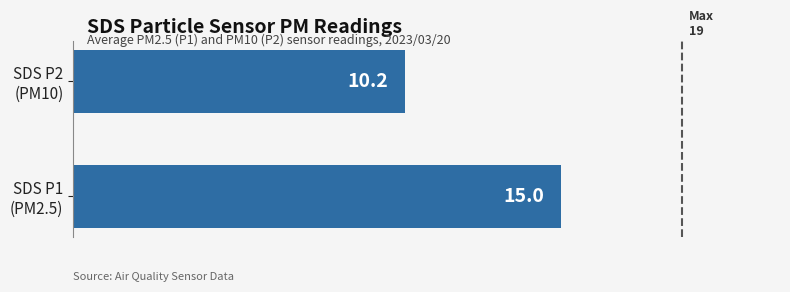

Rank the categories by value from lowest to highest.

SDS P2
(PM10), SDS P1
(PM2.5)